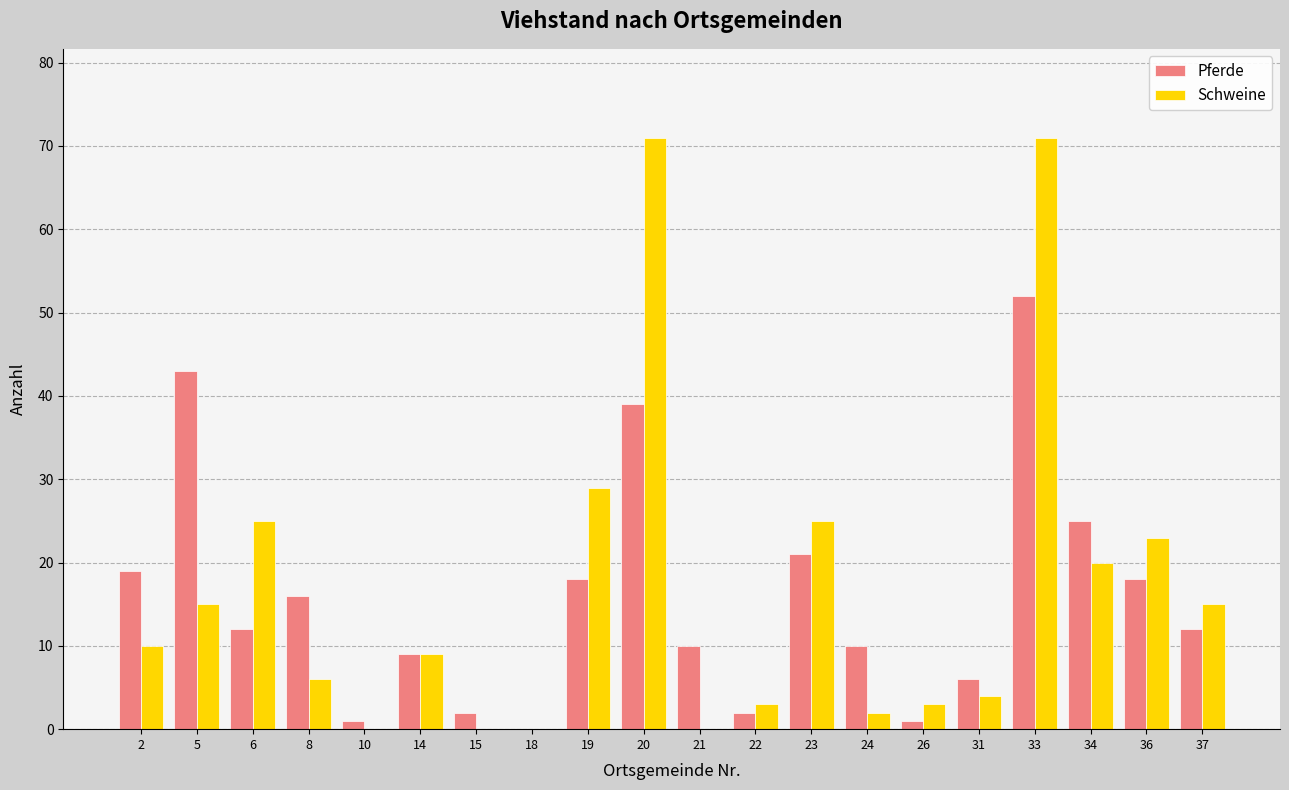

Which series changed the most between 19 and 31?

Schweine